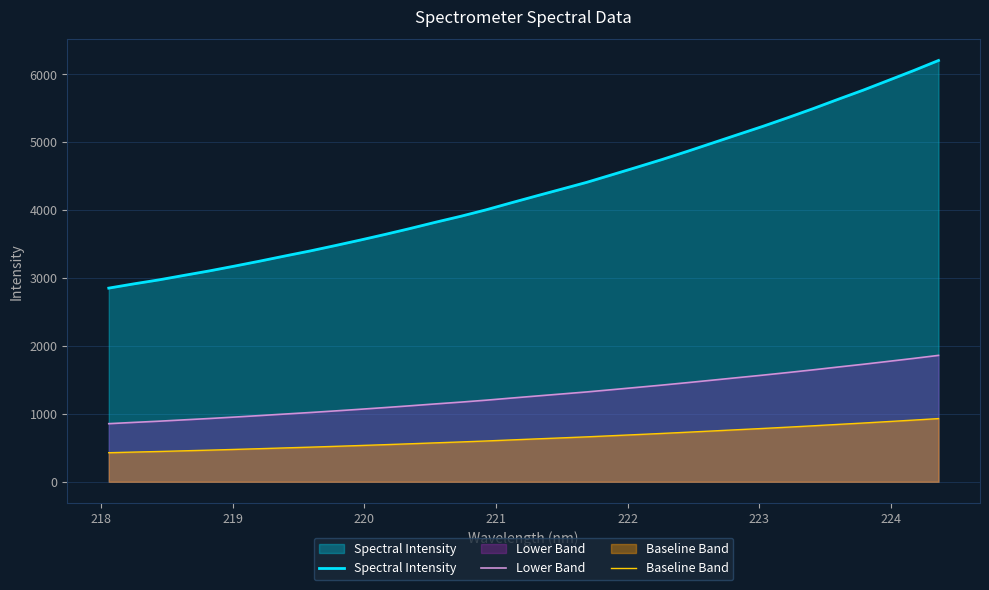

What is the minimum value for Baseline Band?

427.8